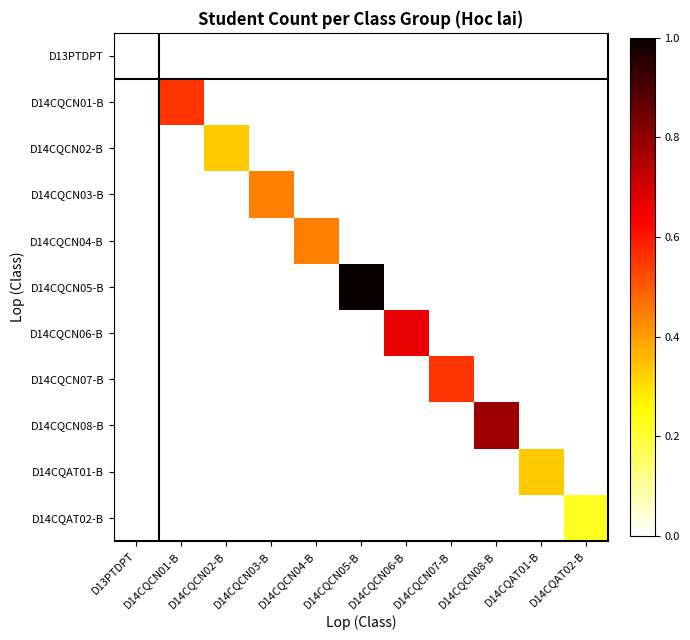

Which category has the highest value across all series?

D14CQCN05-B